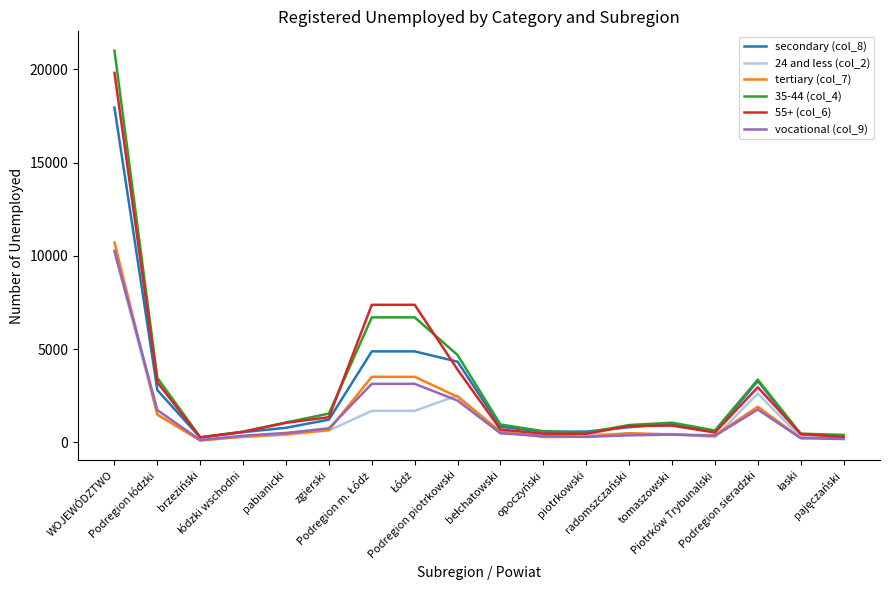

What is the greatest value displayed?

21000